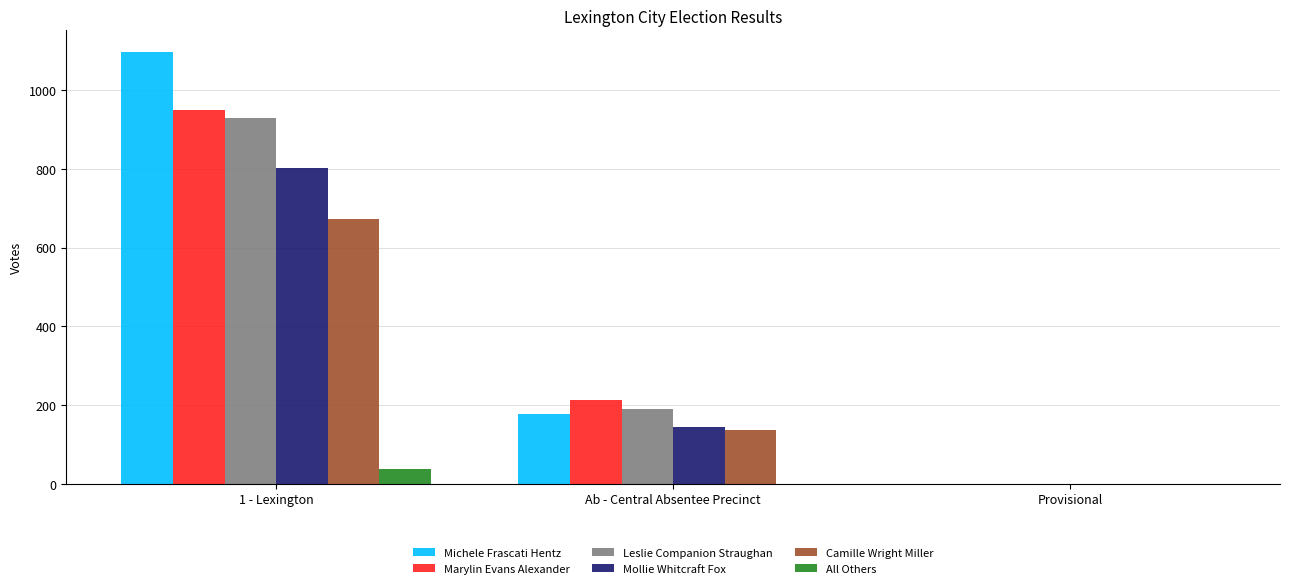

The Camille Wright Miller series shows 135 at Ab - Central Absentee Precinct. True or false?

True